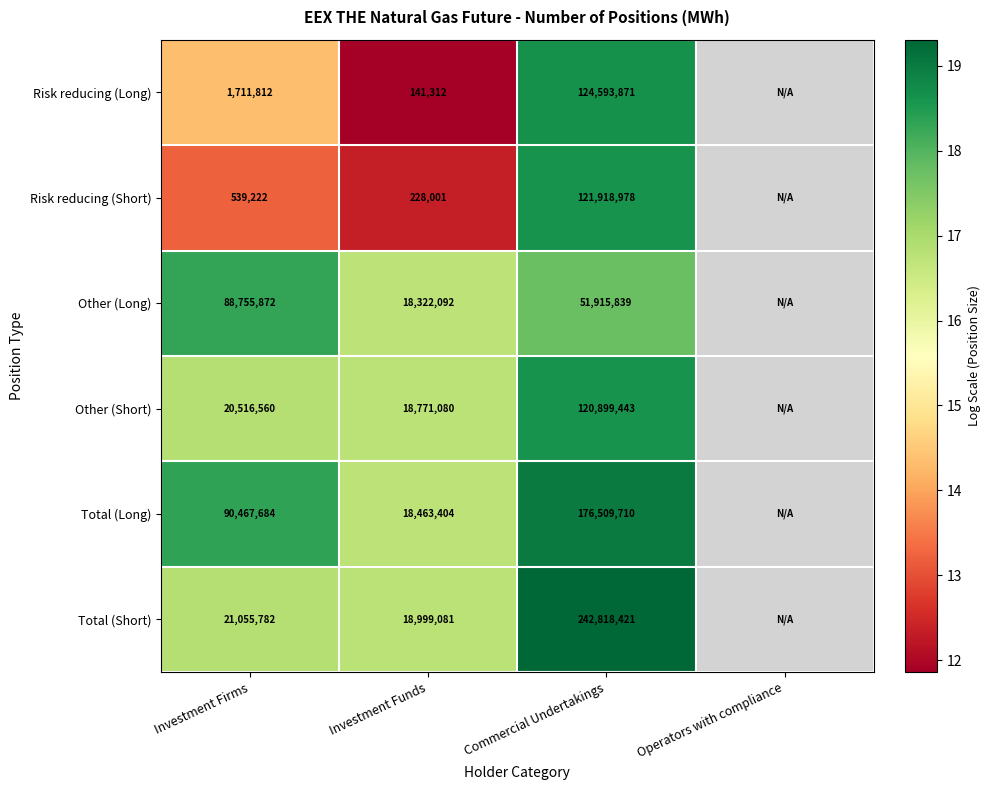

At Investment Funds, list the series in order from smallest to largest.

Risk reducing (Long), Risk reducing (Short), Other (Long), Total (Long), Other (Short), Total (Short)